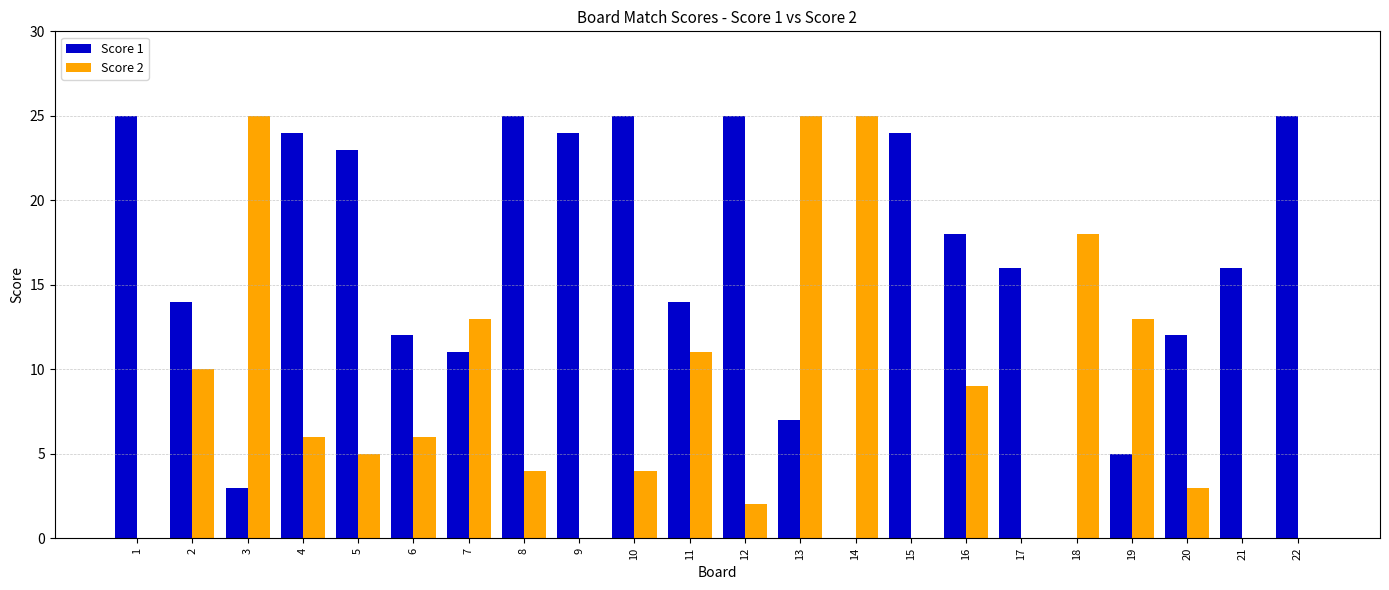

What is the greatest value displayed?

25